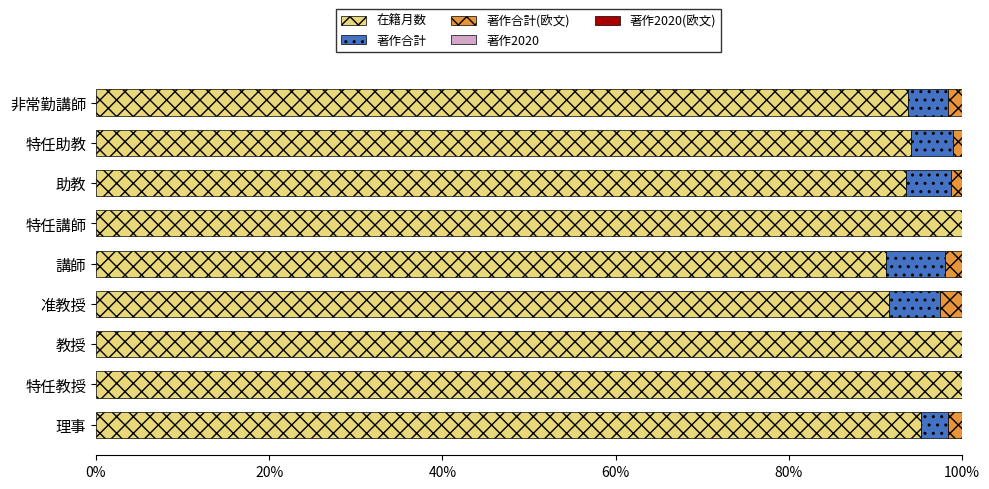

What is the total value across all series at 教授?

100.0